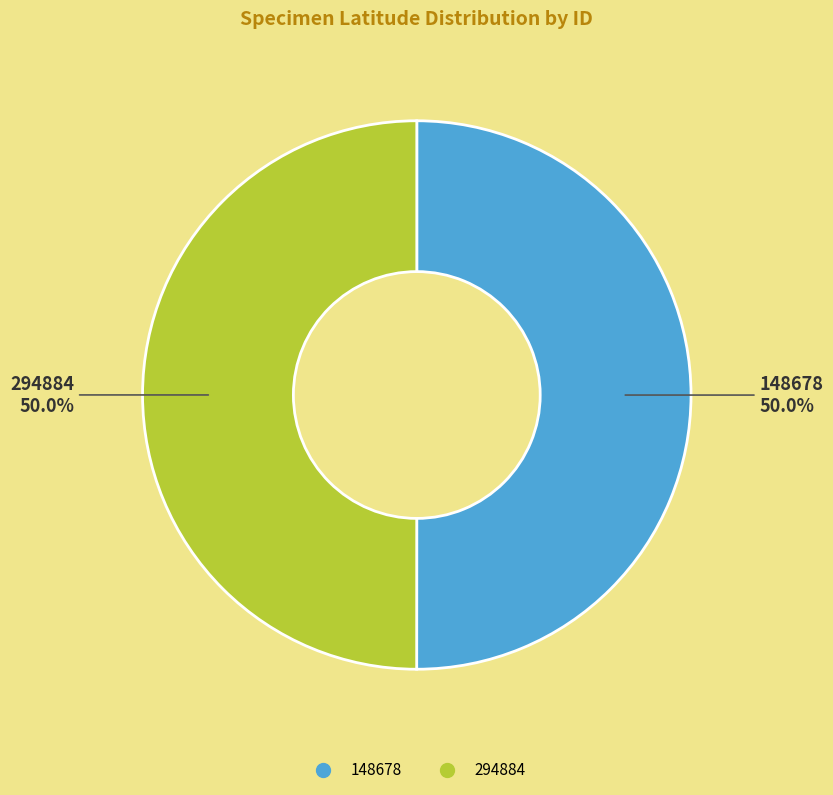

Combined, what portion of the pie is 294884 and 148678?

100.0%